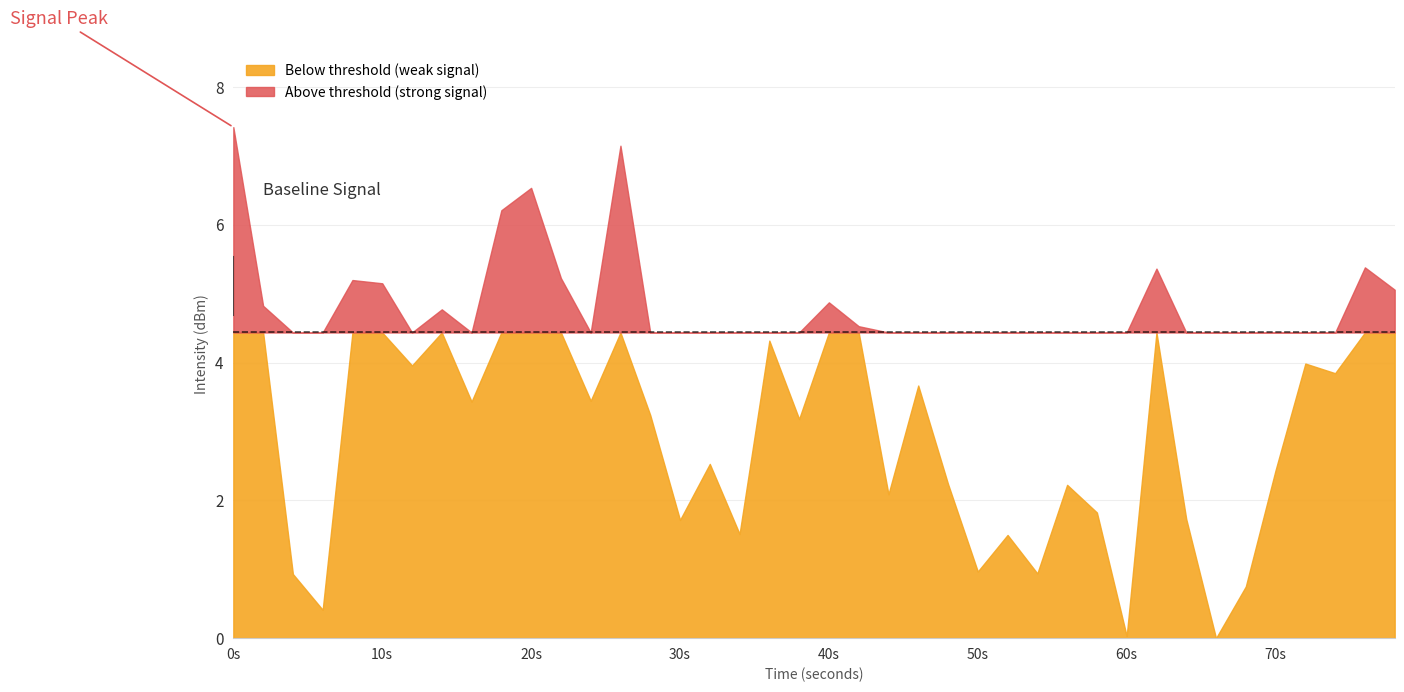

List the labels in order of value, largest first.

0, 13, 10, 9, 38, 31, 11, 4, 5, 39, 20, 1, 7, 21, 18, 36, 6, 37, 23, 12, 8, 14, 19, 16, 35, 24, 28, 22, 29, 32, 15, 17, 26, 25, 27, 2, 34, 3, 30, 33